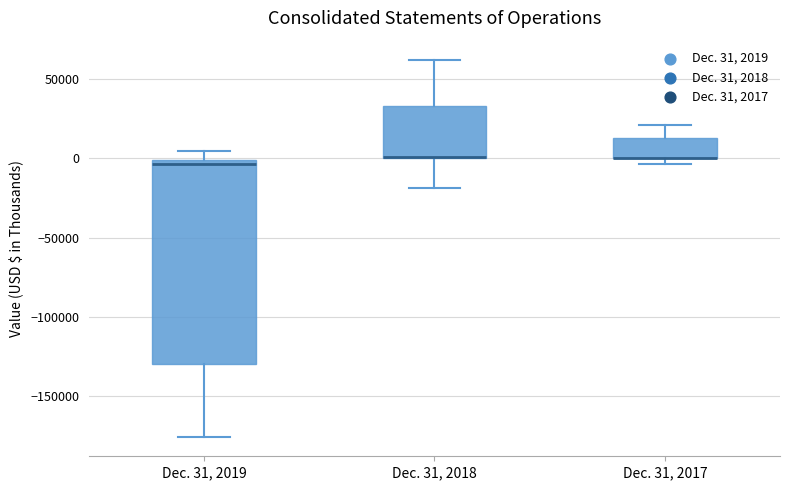

Which box is the tallest, from its lower edge to its upper edge?

Dec. 31, 2019